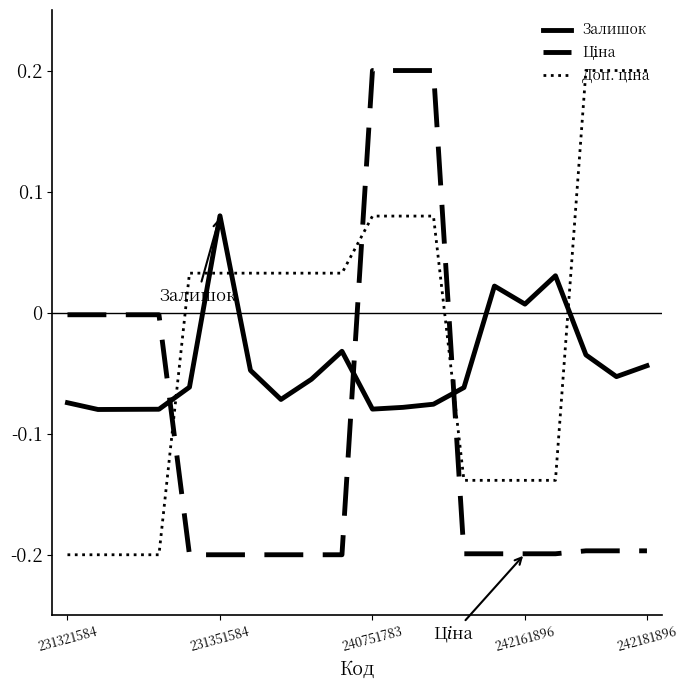

The Залишок series shows -0.0 at 240751783. True or false?

False